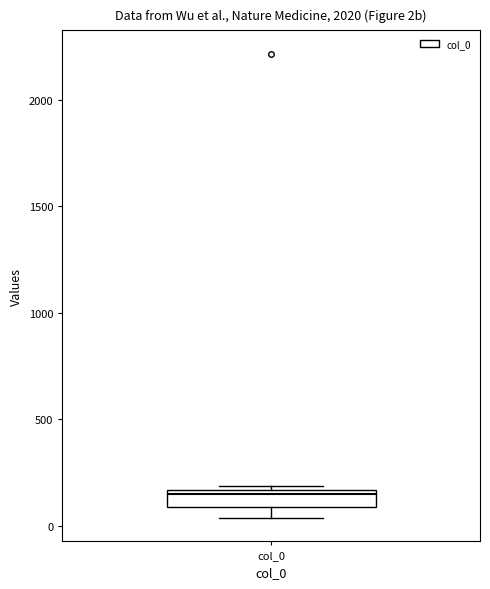

Read this box plot against the y-axis: the position of the median line, the range covered by the box, and the ends of both whiskers. The values are not printed on the chart, so give them approximately, as read against the axis.

median 150 (just below the box's upper edge), box 100 to 150, whiskers 50 to 200